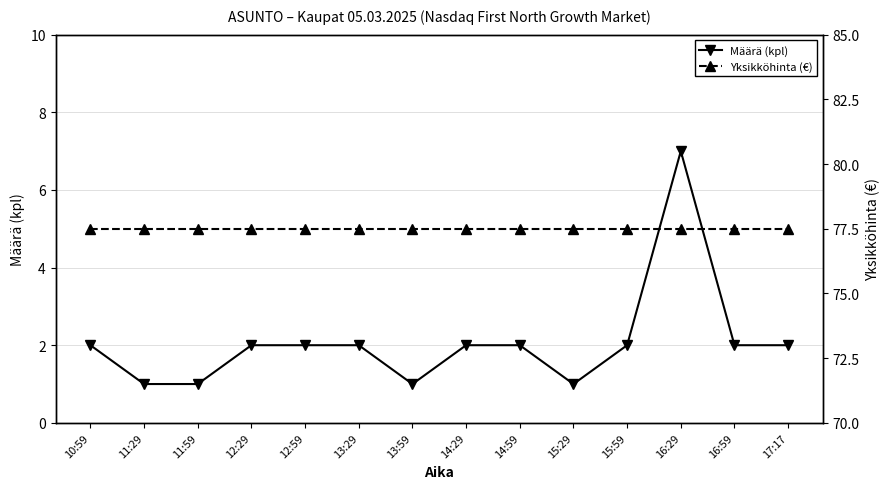

What is the difference between the maximum and second lowest values in the Määrä (kpl) series?

6